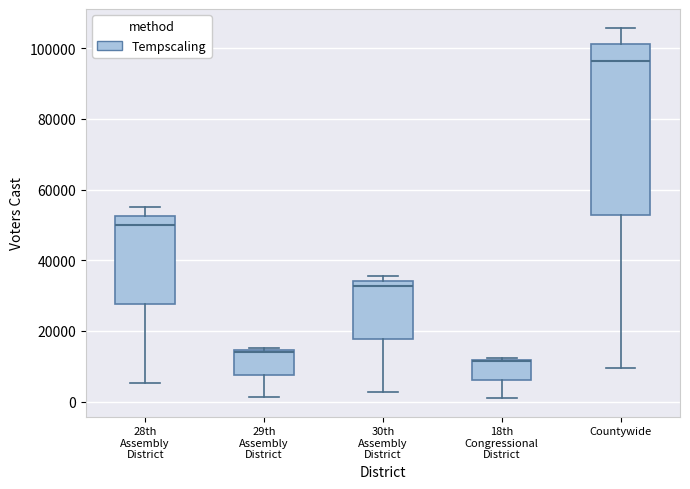

Where is the lower edge of the box for 30th Assembly District on the y-axis? The values are not printed on the chart, so give them approximately, as read against the axis.

18000